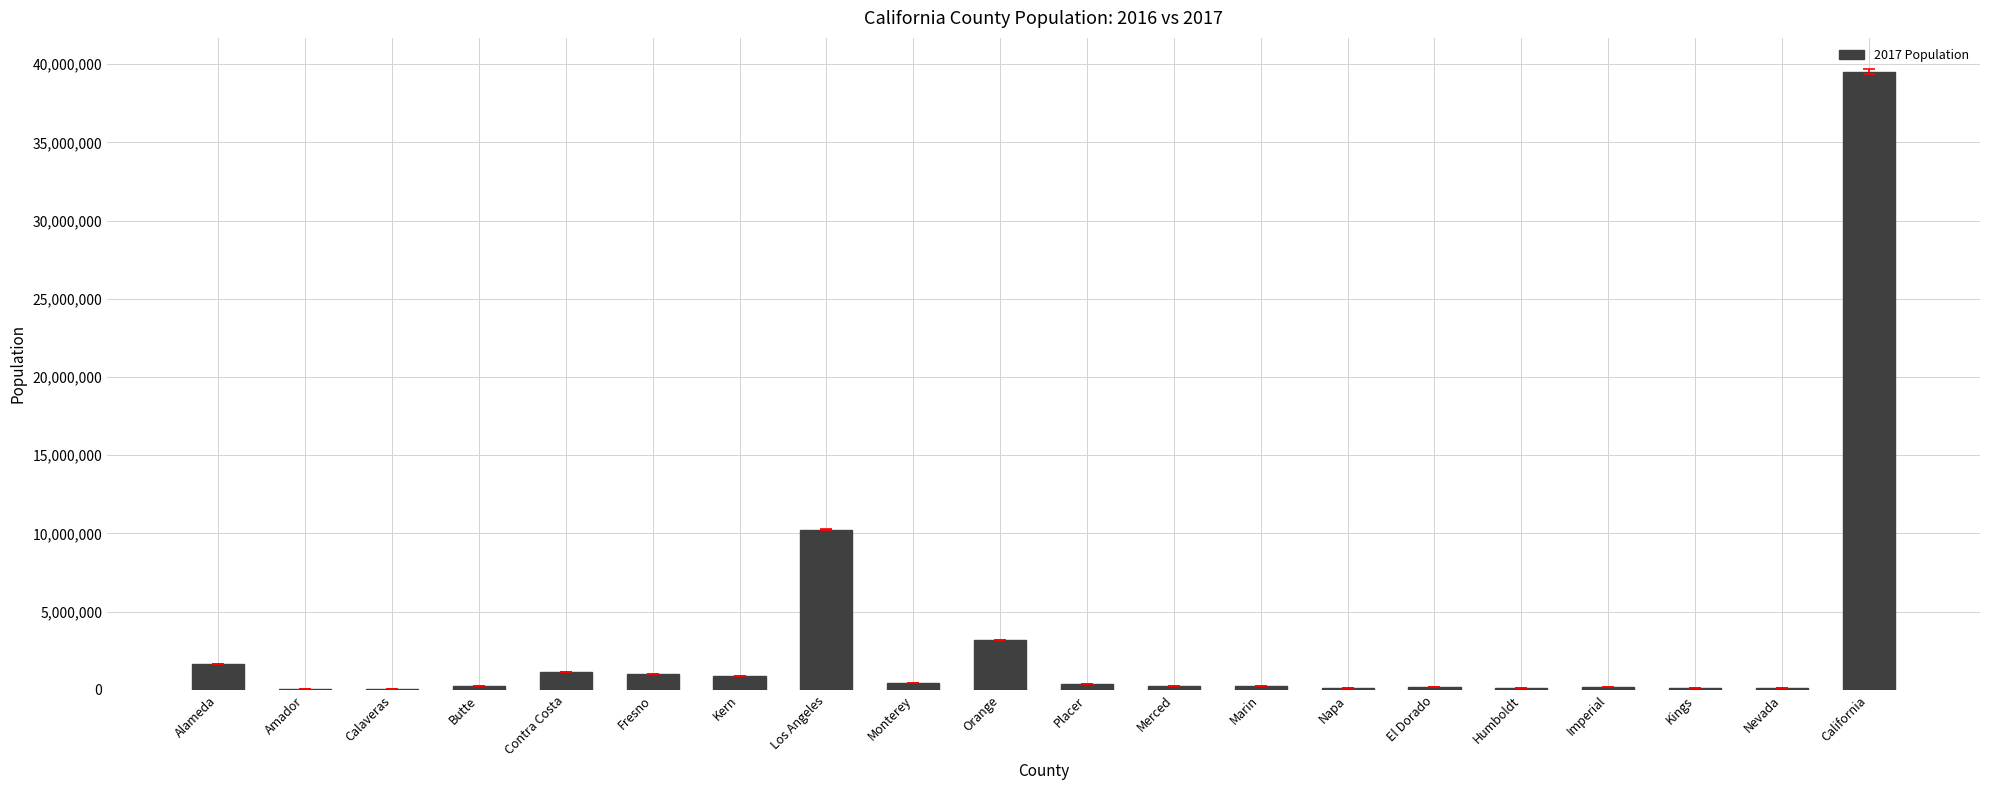

At which label is the value closest to 19780997?

Los Angeles